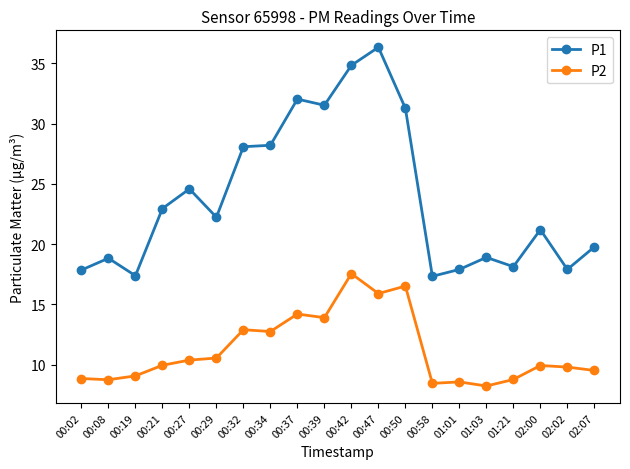

List the series in order of their overall mean, lowest first.

P2, P1